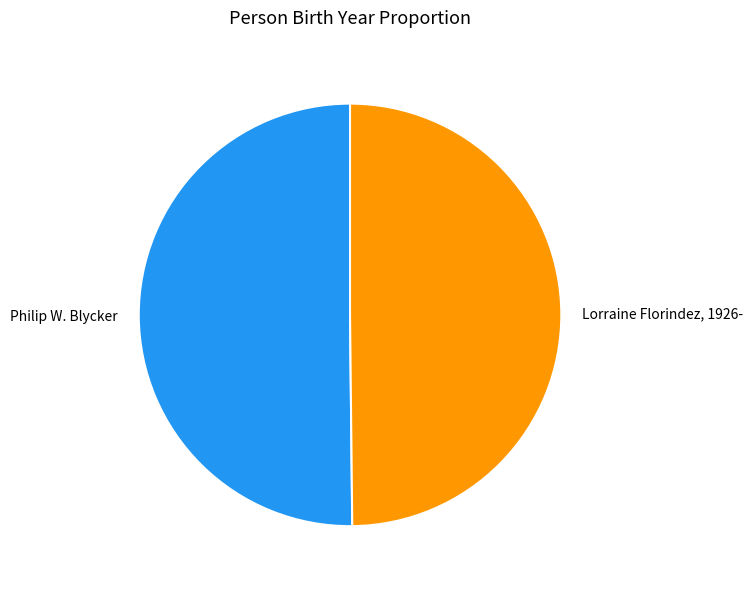

Approximately how many times larger is the value at Philip W. Blycker compared to Lorraine Florindez, 1926-?

1.0